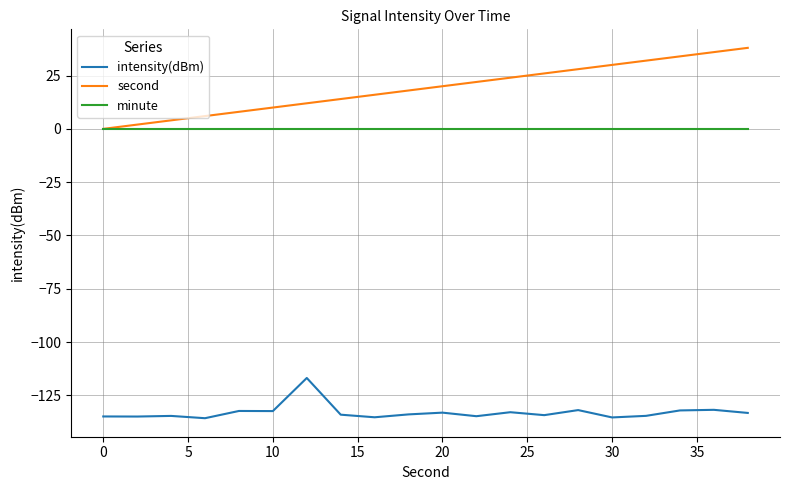

List the series in order of their peak value, lowest first.

intensity(dBm), minute, second